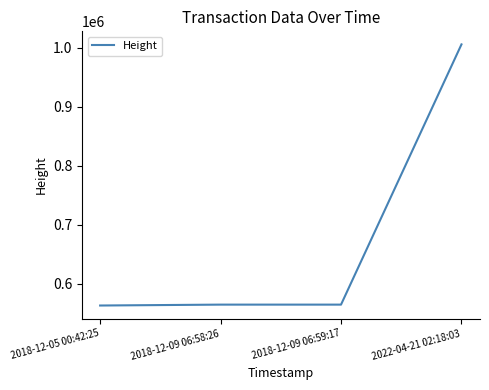

Is it true that the value at 2018-12-09 06:59:17 is 564817?

True